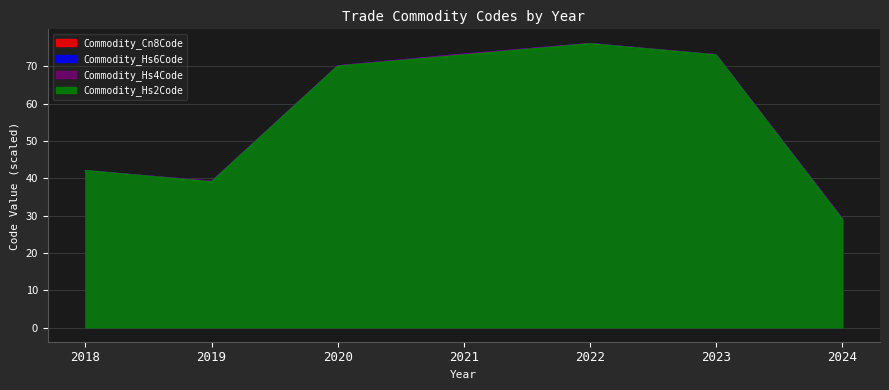

Where is Commodity_Hs4Code nearest to the value 52?

2018